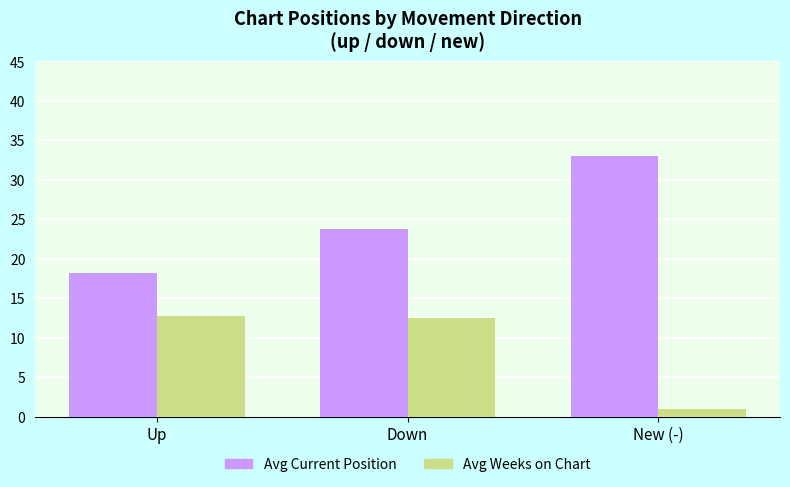

Reading right to left, transcribe all the data shown in this chart.

Avg Current Position: New (-)=33.0	Down=23.7	Up=18.2
Avg Weeks on Chart: New (-)=1.0	Down=12.4	Up=12.7